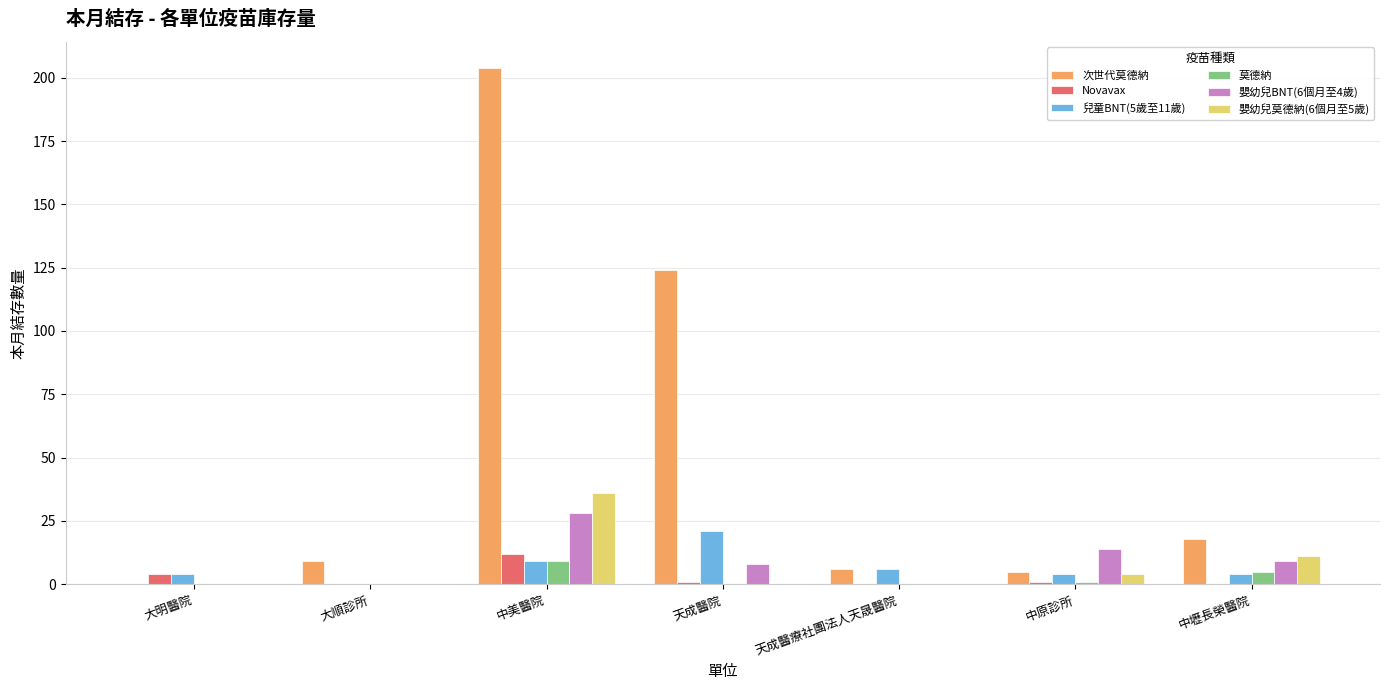

Where is 次世代莫德納 nearest to the value 102?

天成醫院